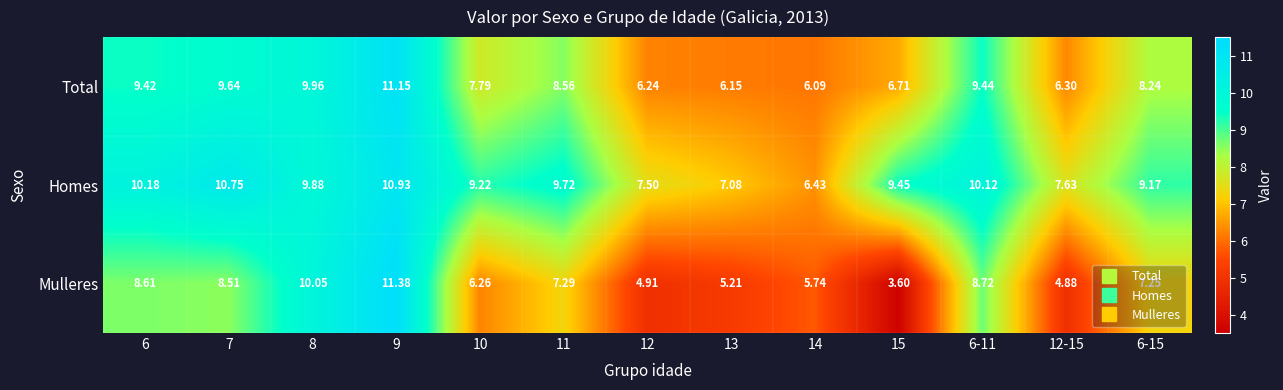

Between 9 and 11, which series saw the biggest shift?

Mulleres